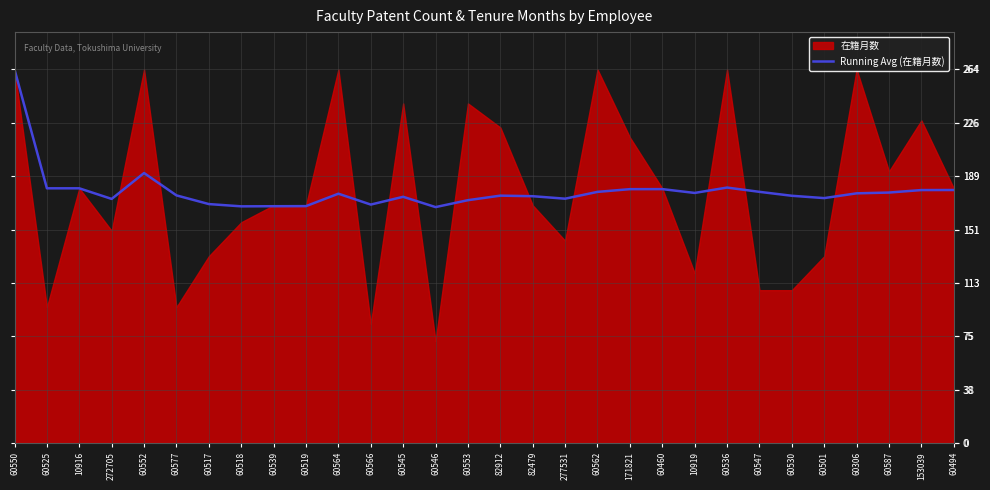

What is the difference between the maximum and minimum values?

97.3